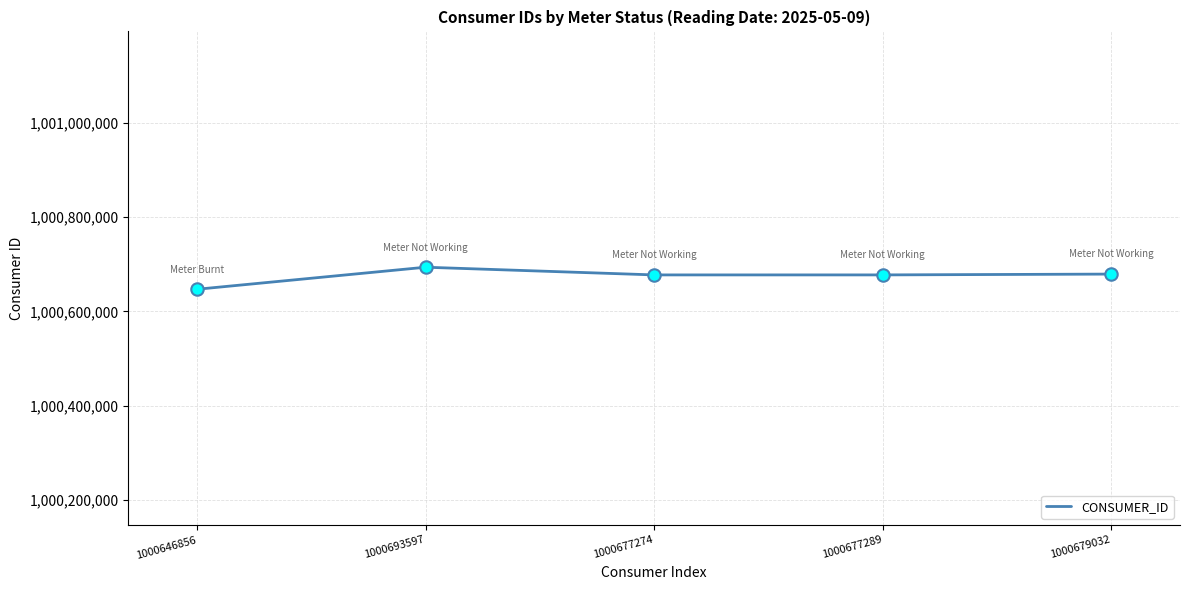

What is the change in value from 1000693597 to 1000679032?

-14565